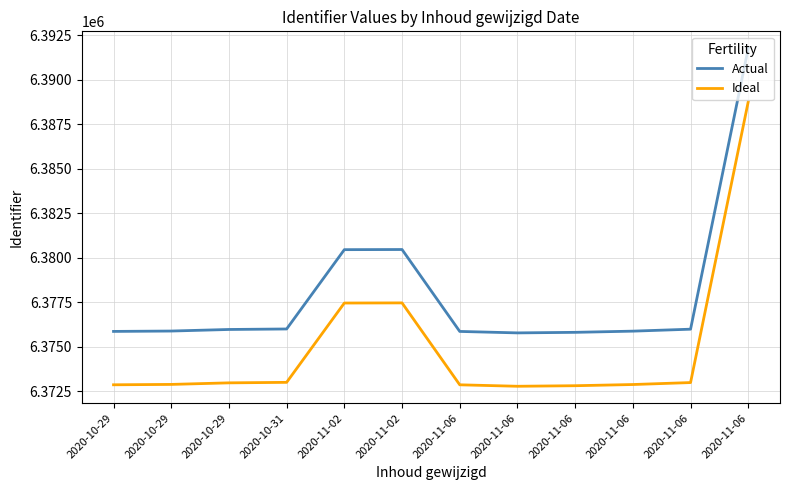

Reading right to left, list all the values displayed in this chart.

Actual: 6391773	6375982	6375872	6375805	6375774	6375856	6380460	6380452	6375994	6375966	6375878	6375857
Ideal: 6388773	6372982	6372872	6372805	6372774	6372856	6377460	6377452	6372994	6372966	6372878	6372857